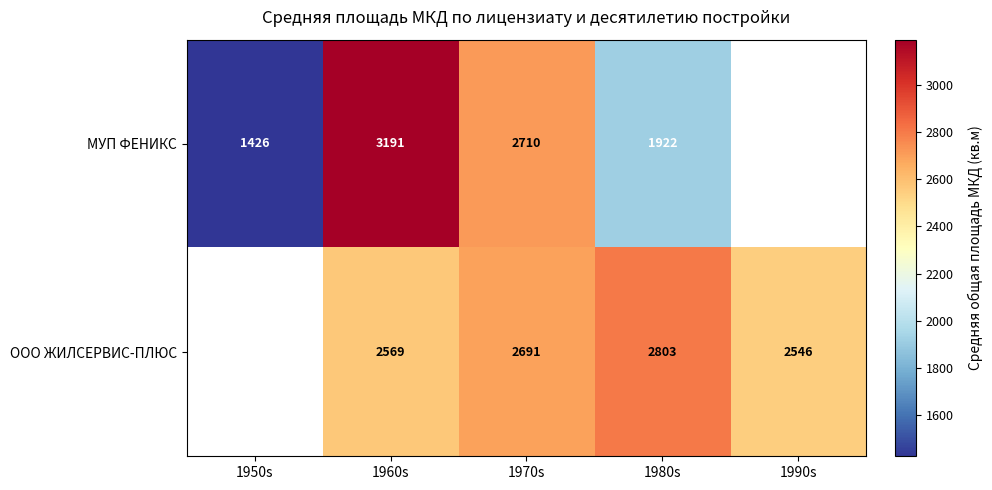

Between 1980s and 1990s, which is larger?

1990s